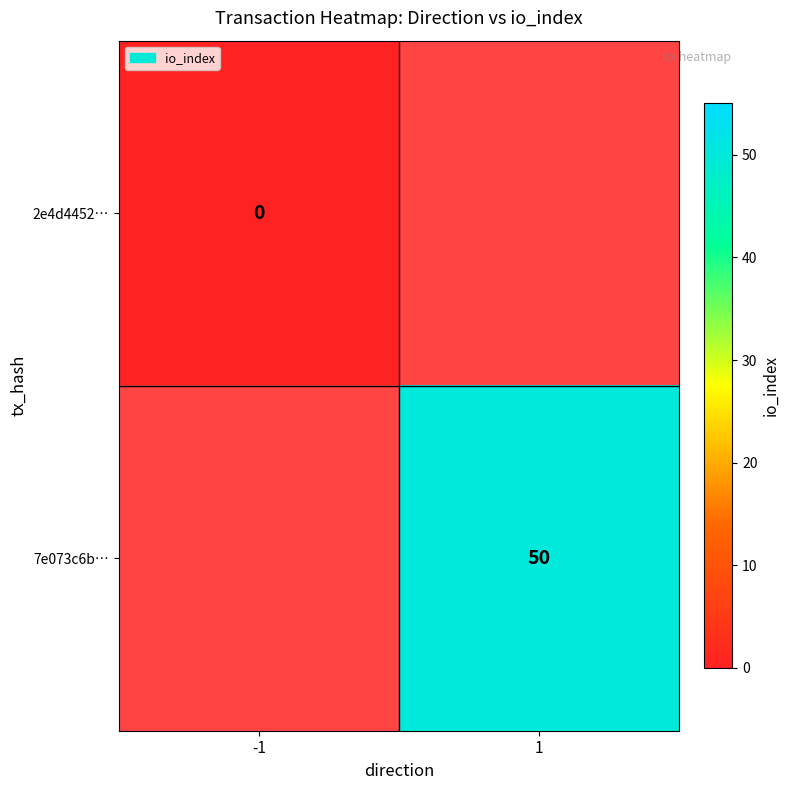

Is it true that 7e073c6b… equals 50 at 1?

True